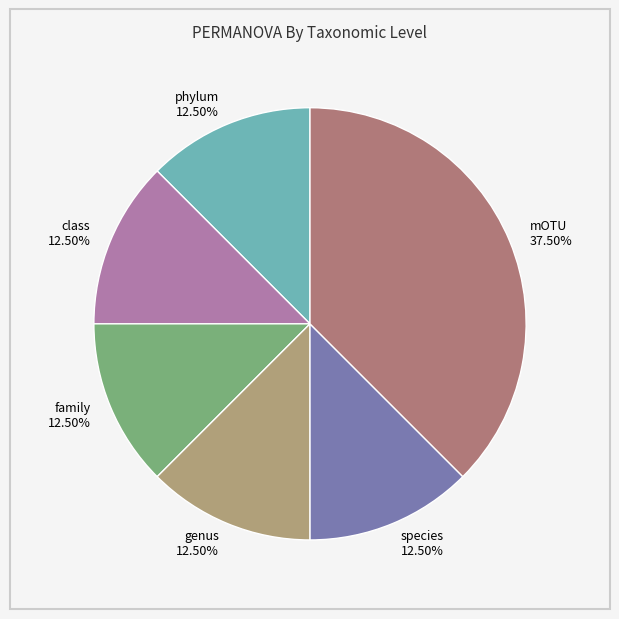

What is the largest slice in the pie chart?

mOTU